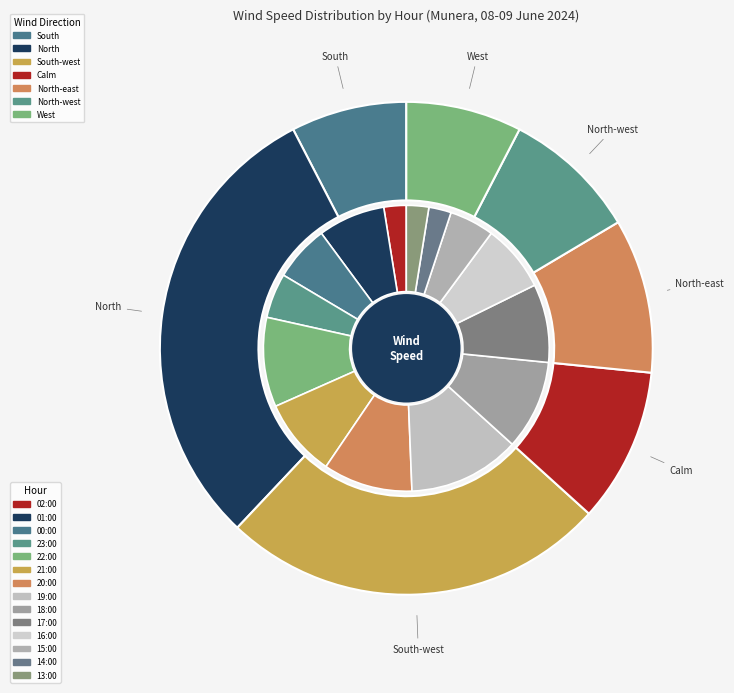

To the nearest percent, what percentage of the pie is 00:00?

6%